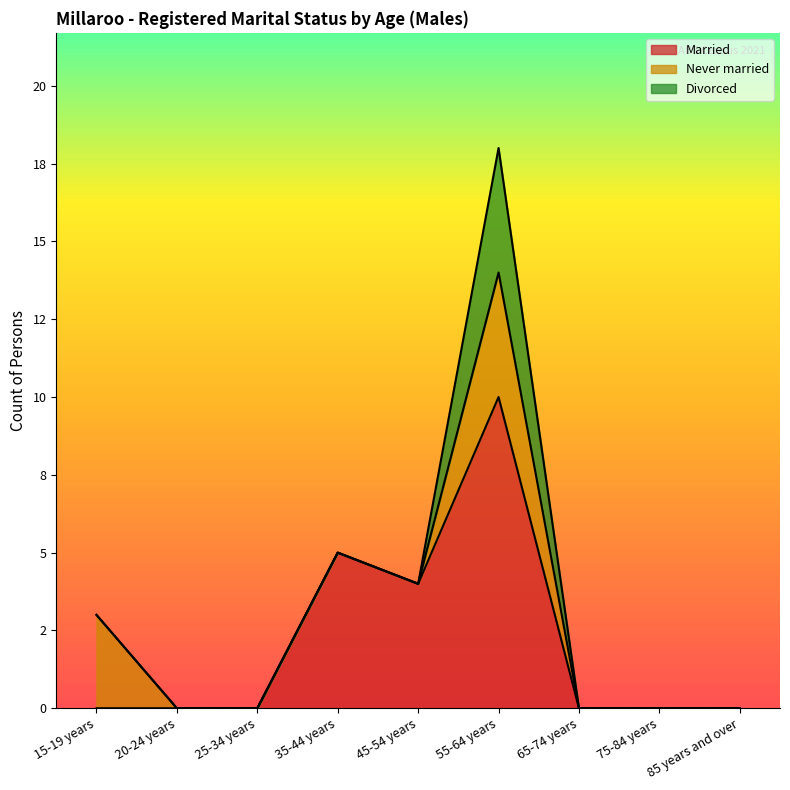

Is the value of Divorced at 35-44 years greater than the value of Married at 20-24 years?

No